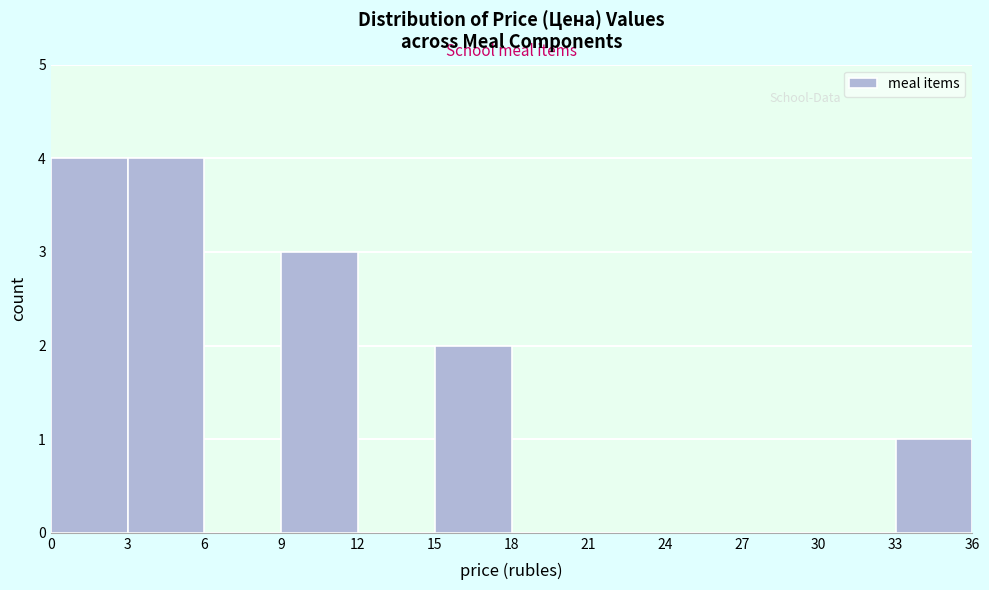

Reading left to right, list every bar in this chart as the range it spans on the x-axis followed by its height. The values are not printed on the chart, so give them approximately, as read against the axis.

0 to 3: 4
3 to 6: 4
6 to 9: 0
9 to 12: 3
12 to 15: 0
15 to 18: 2
18 to 21: 0
21 to 24: 0
24 to 27: 0
27 to 30: 0
30 to 33: 0
33 to 36: 1